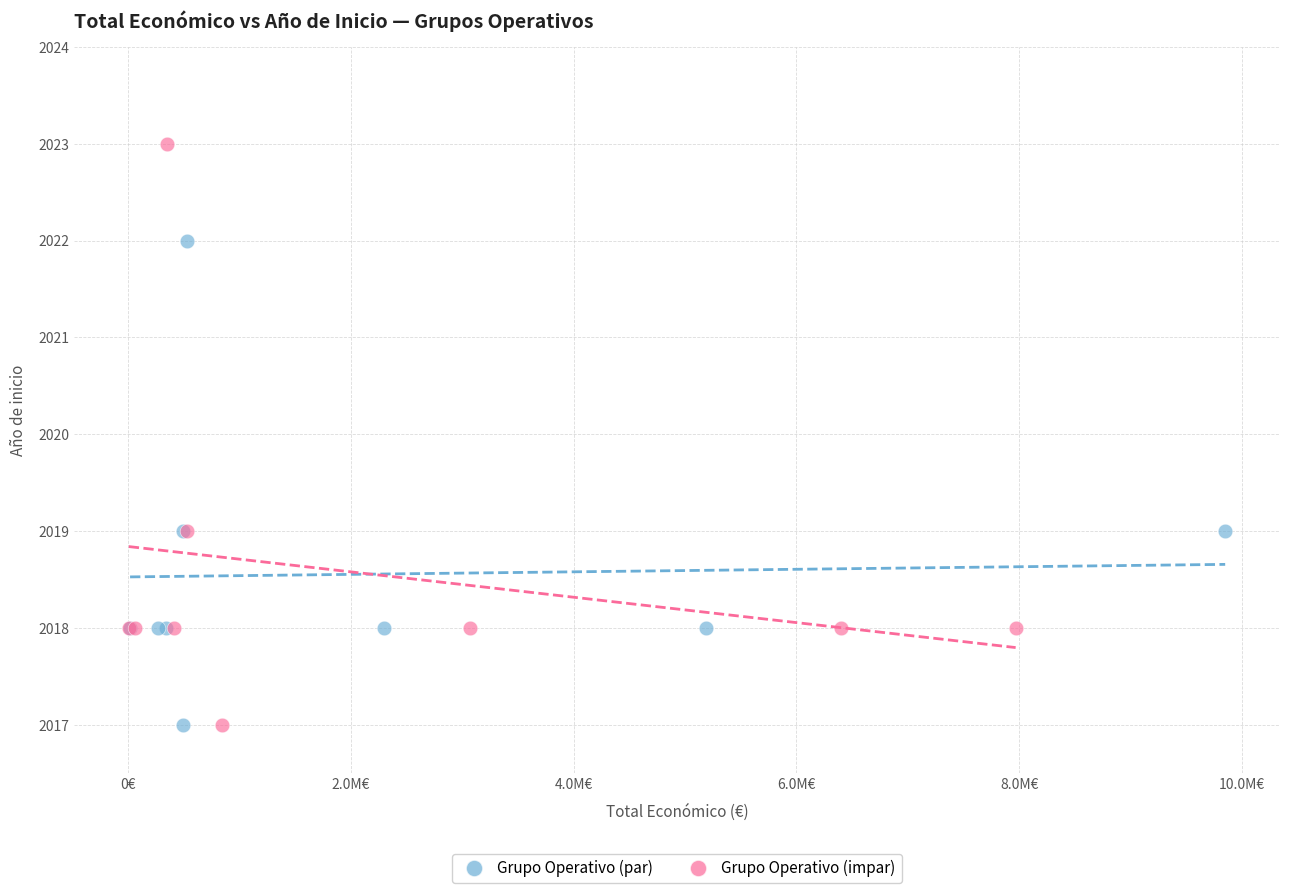

Which series has the widest spread of Y values?

Grupo Operativo (impar)